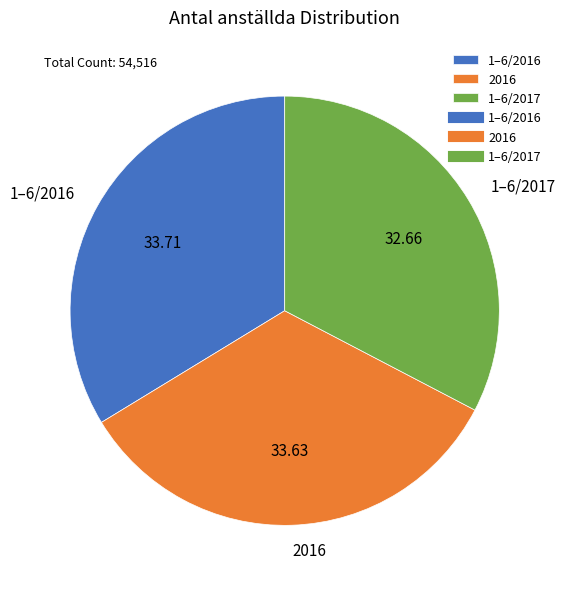

Between 1–6/2017 and 1–6/2016, which is larger?

1–6/2016